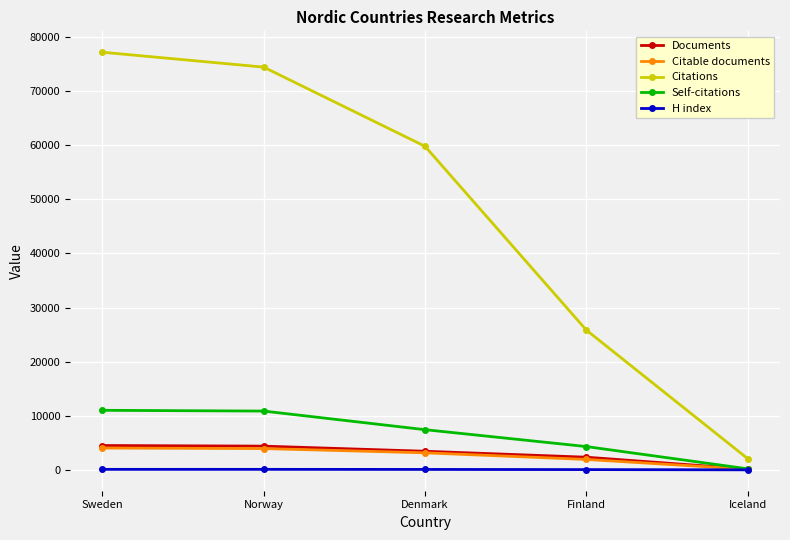

How many lines are shown in the chart?

5